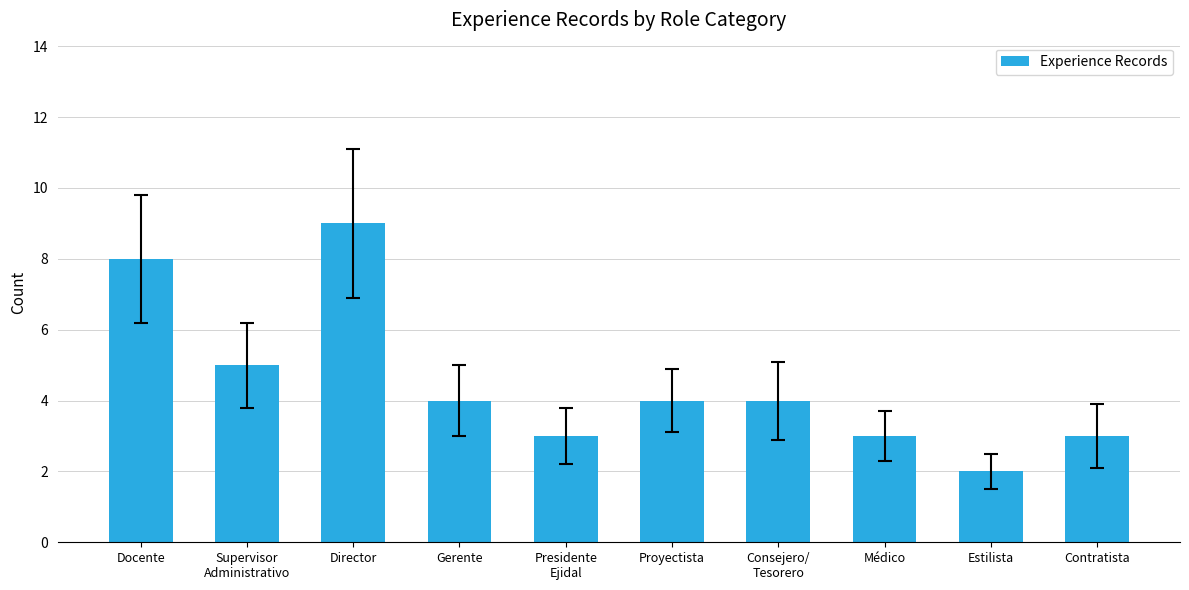

The value at Director is 3. True or false?

False